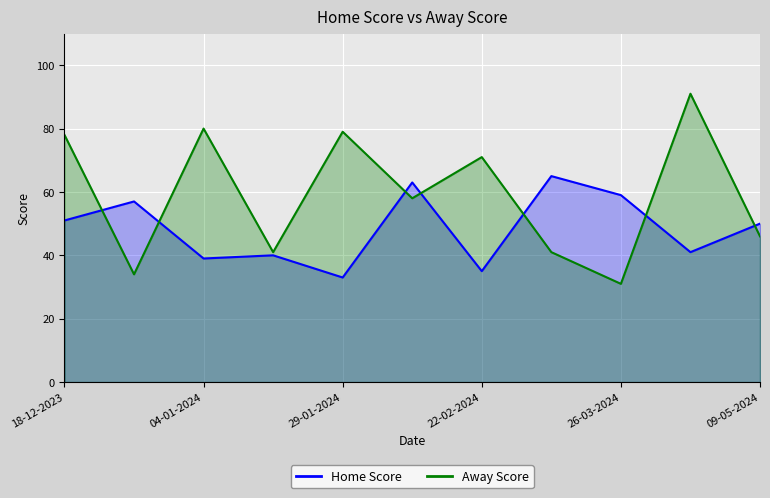

Which series has the largest total across all categories?

Away Score